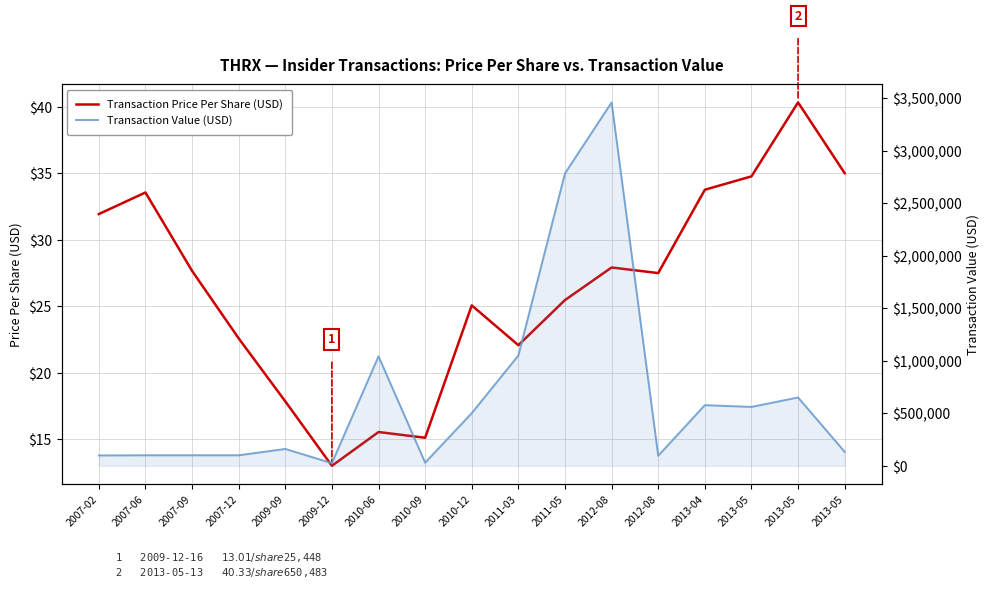

True or false: Transaction Value (USD) and Transaction Price Per Share (USD) cross at least once.

False